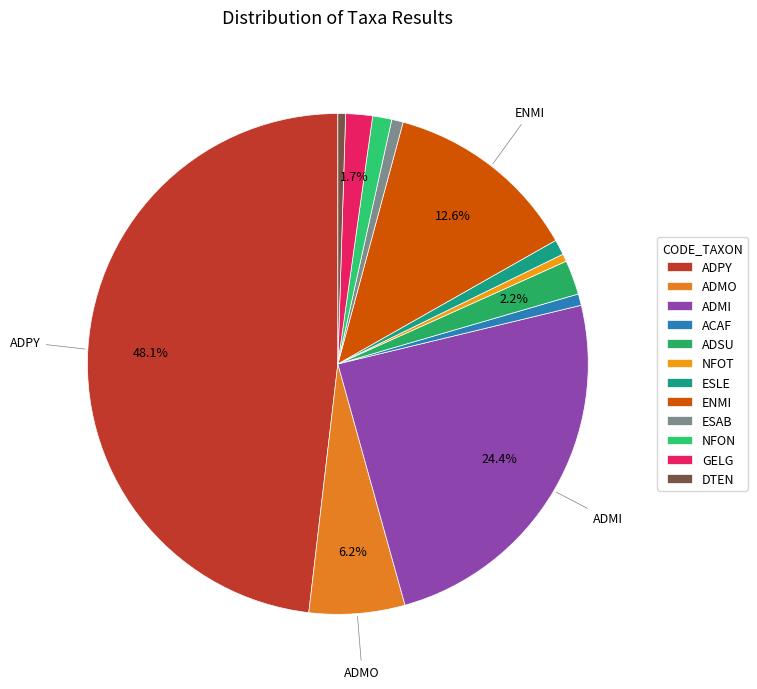

To the nearest percent, what percentage of the pie is ESLE?

1%